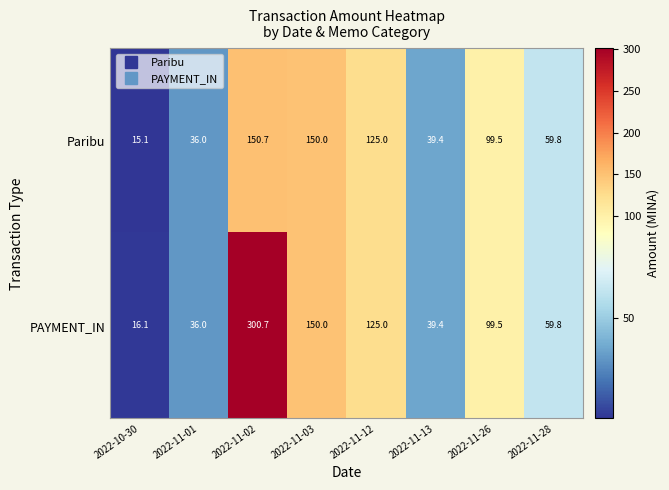

What is the highest value of the PAYMENT_IN series?

300.7